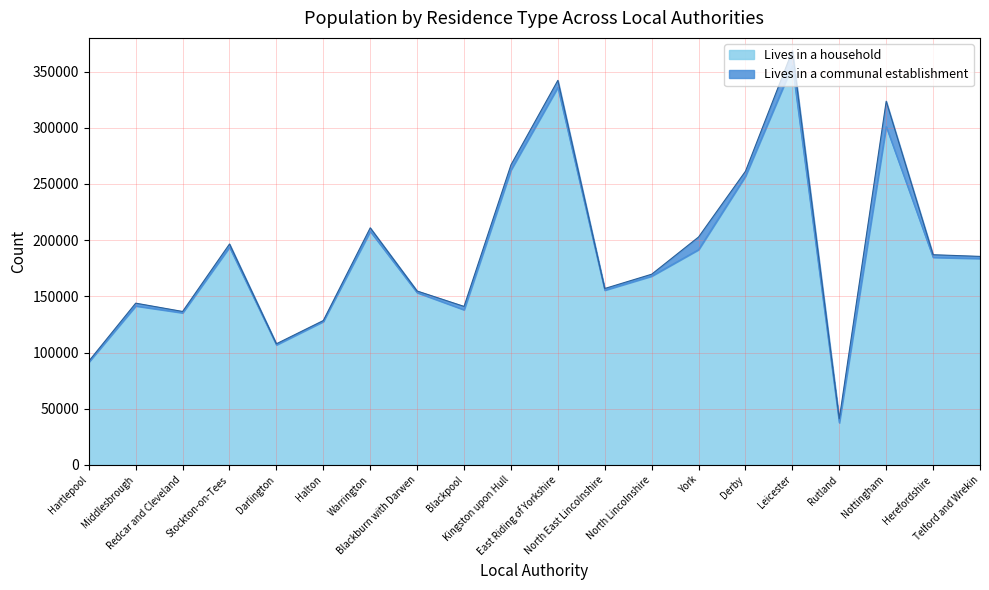

Reading right to left, list all the values displayed in this chart.

183633	184651	301065	37439	355353	256961	191572	168002	155461	336040	262426	138016	153245	207852	127597	106818	193780	135300	141421	91471